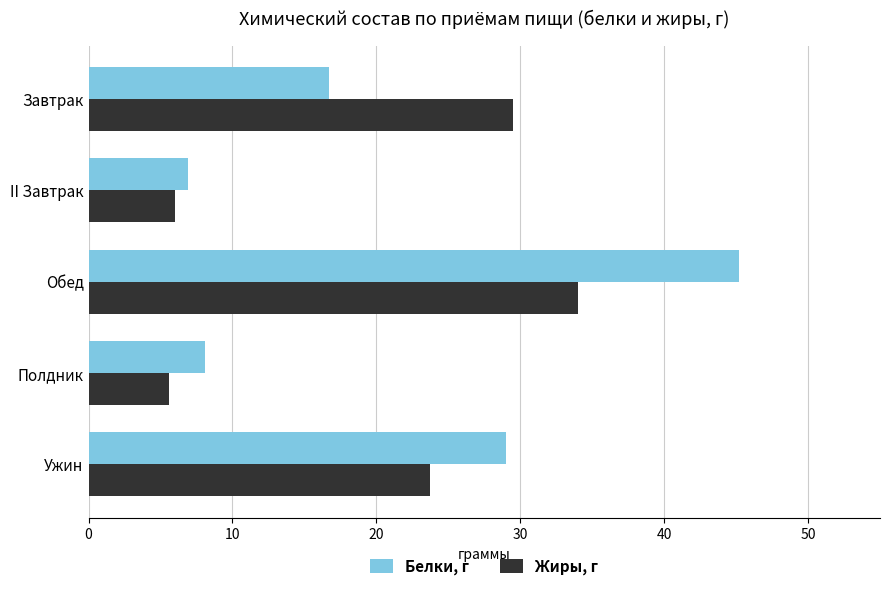

Which series has the widest spread of values?

Белки, г